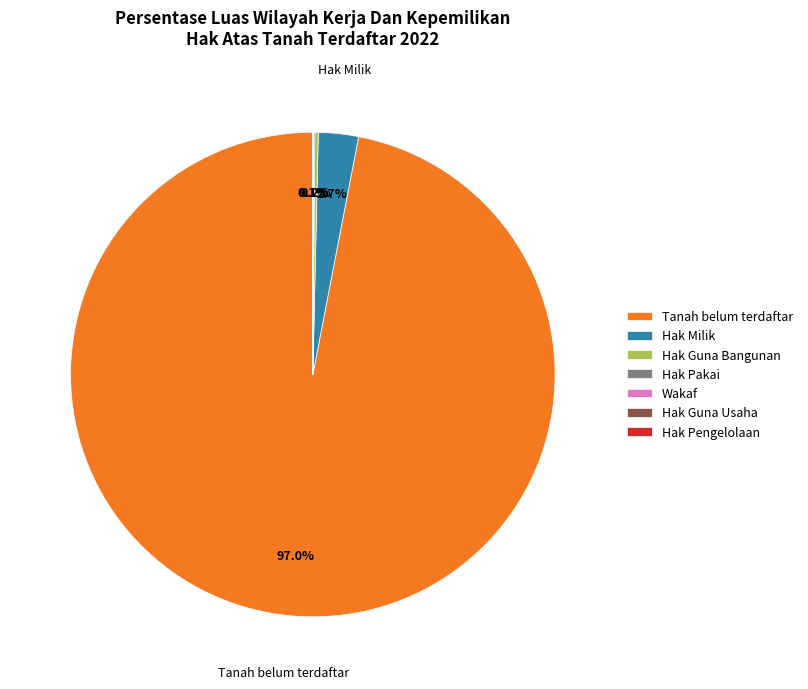

What is the largest slice in the pie chart?

Tanah belum terdaftar